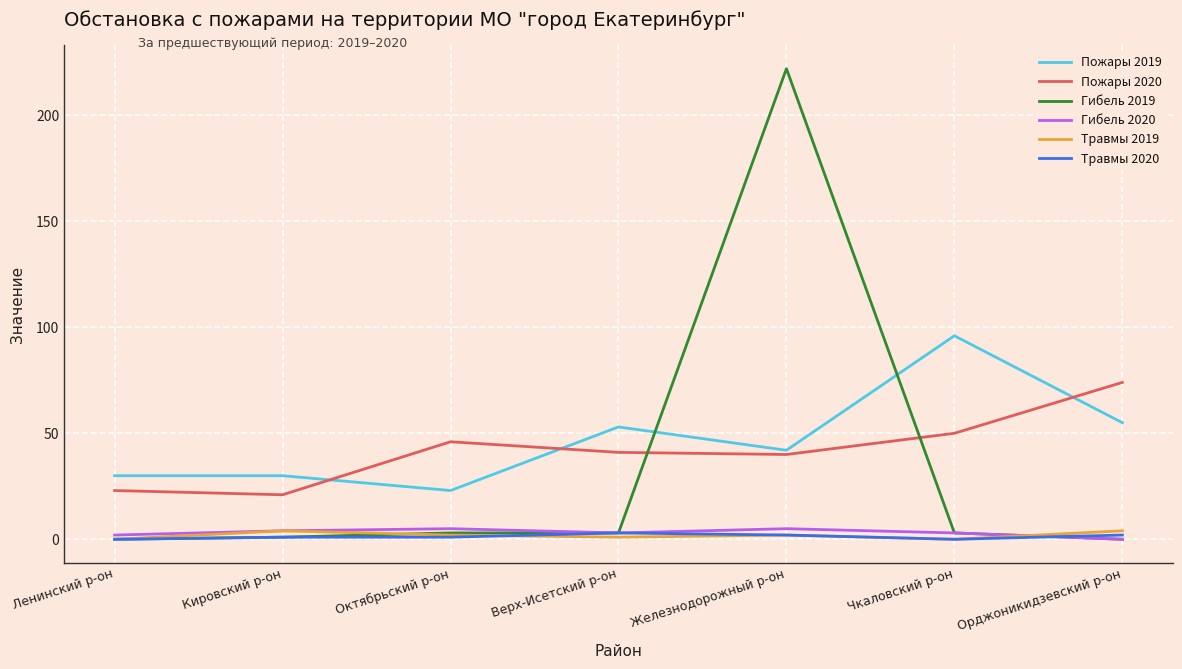

Where is the first local maximum for Травмы 2019?

Кировский р-он